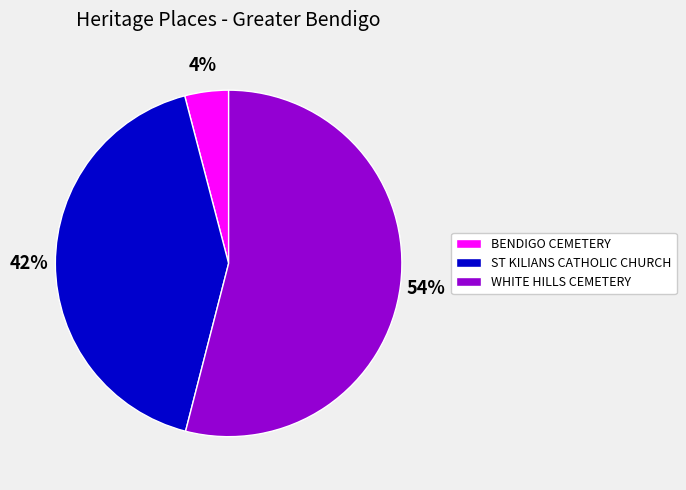

What percentage is the BENDIGO CEMETERY slice, to the nearest percent?

4%